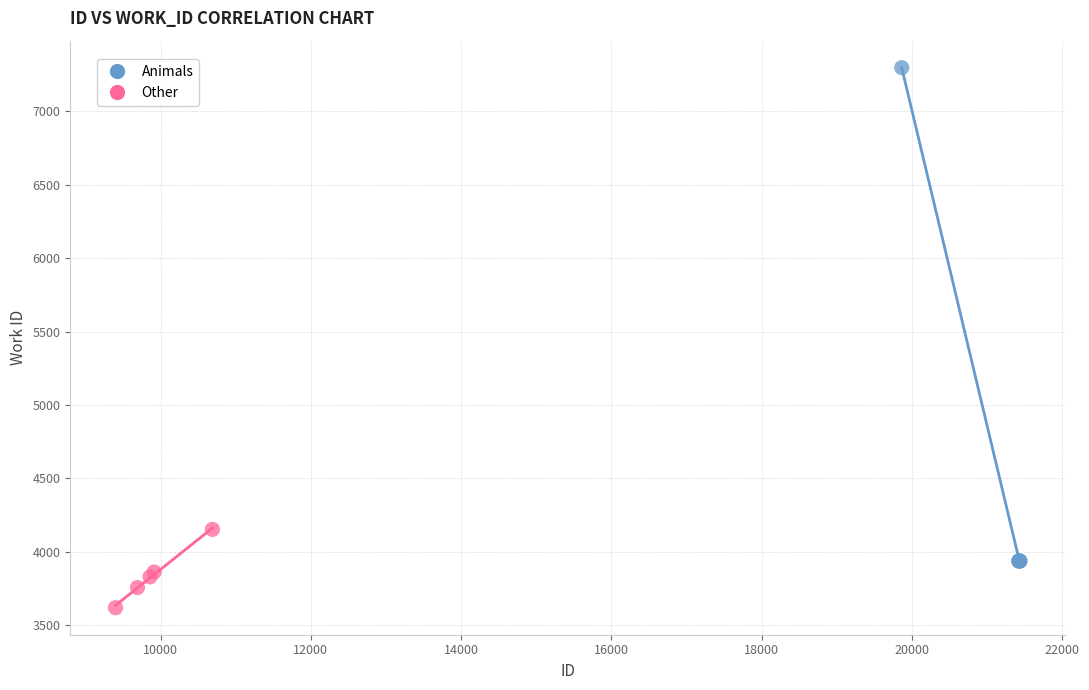

Which series reaches the minimum Y coordinate?

Other